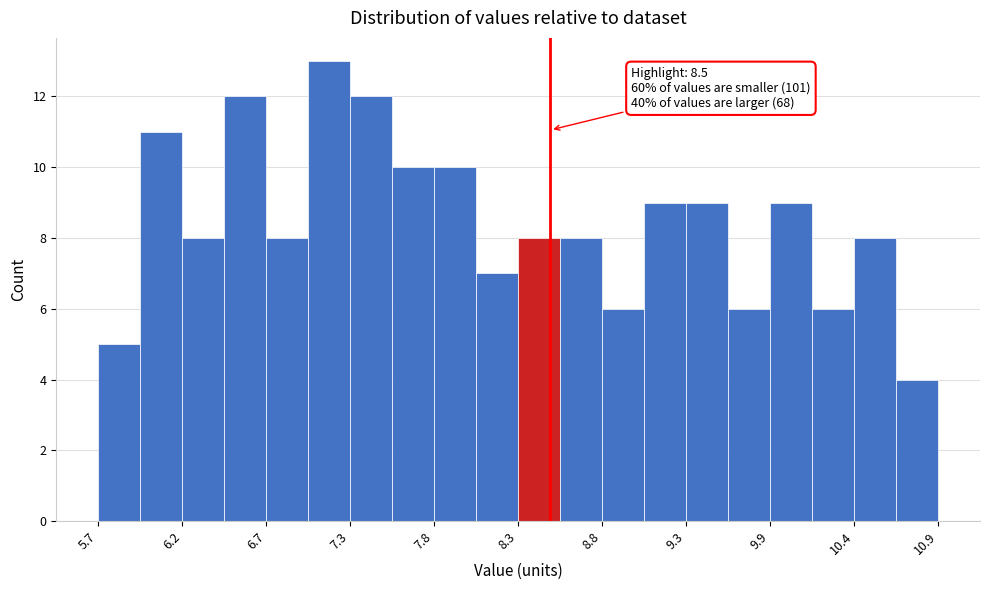

Around what value on the x-axis is the tallest bar? Give the approximate position of its centre, as read against the axis.

7.1